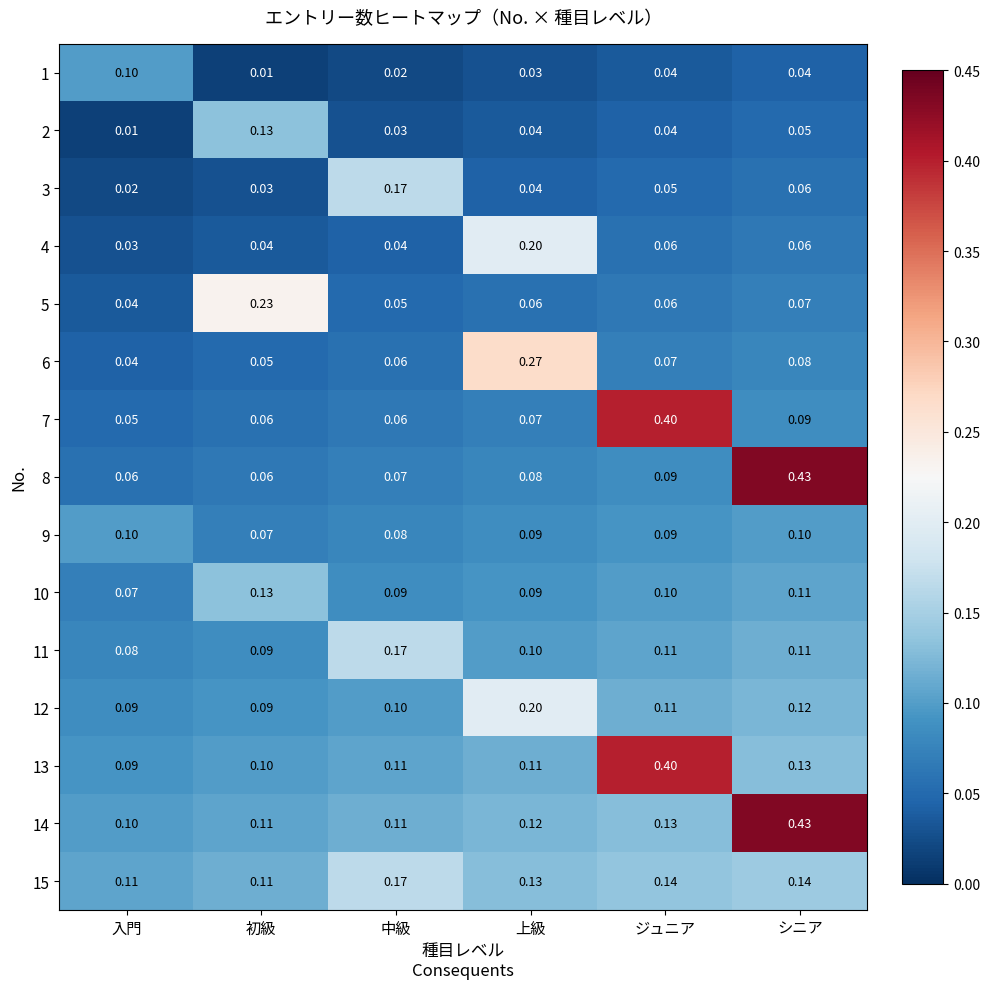

At which category is the sum across all series the highest?

シニア